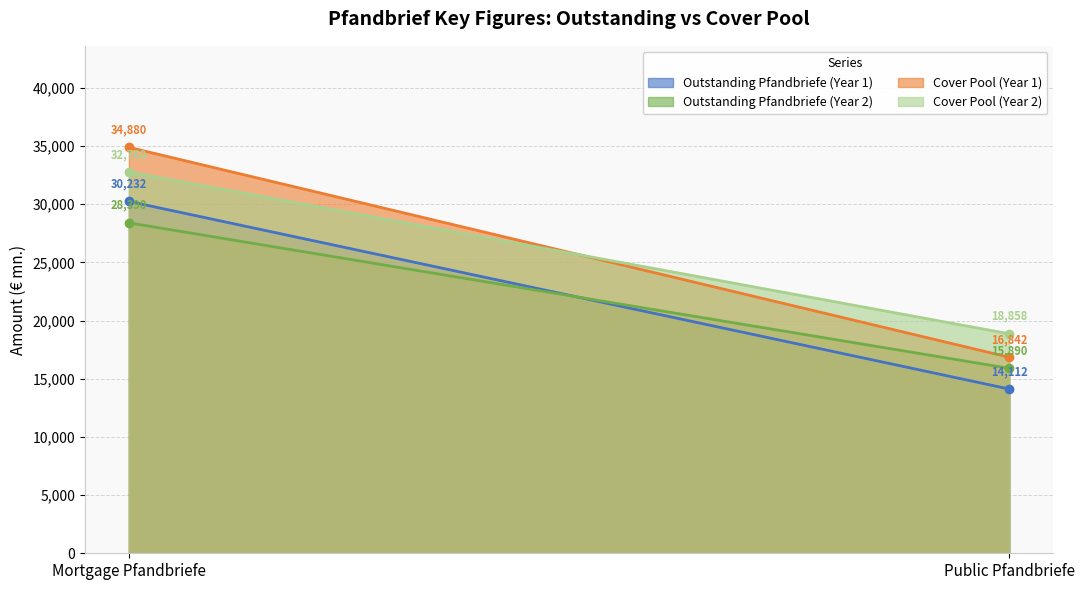

At which label is Outstanding Pfandbriefe (Year 2) closest to 22140?

Public Pfandbriefe